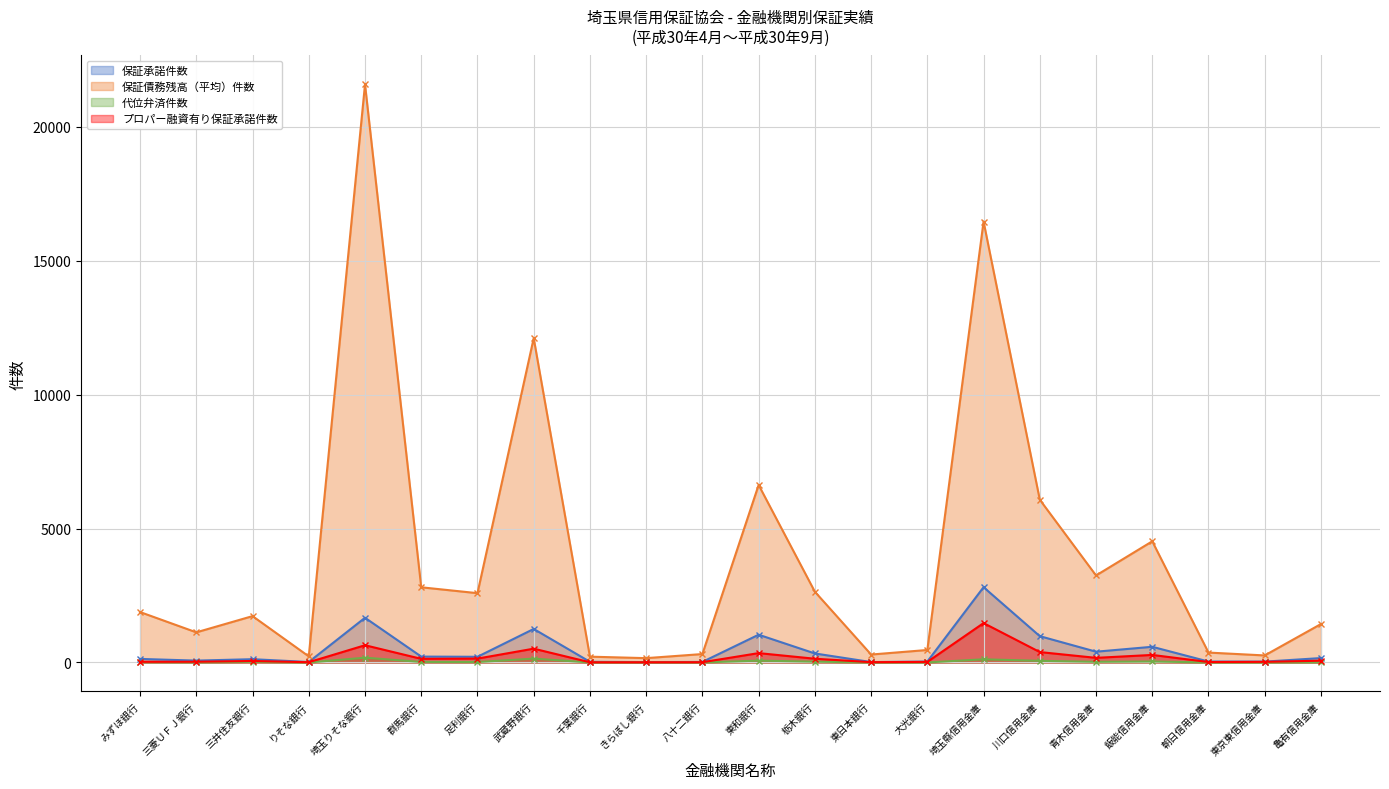

Which category has the lowest value in the 保証承諾件数 (line) series?

きらぼし銀行